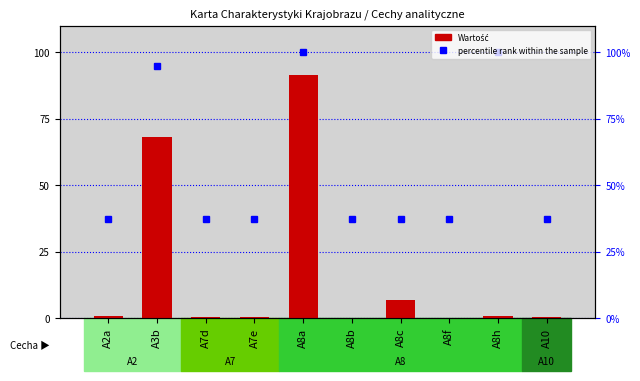

Are the bars grouped side by side (vs. stacked)?

No